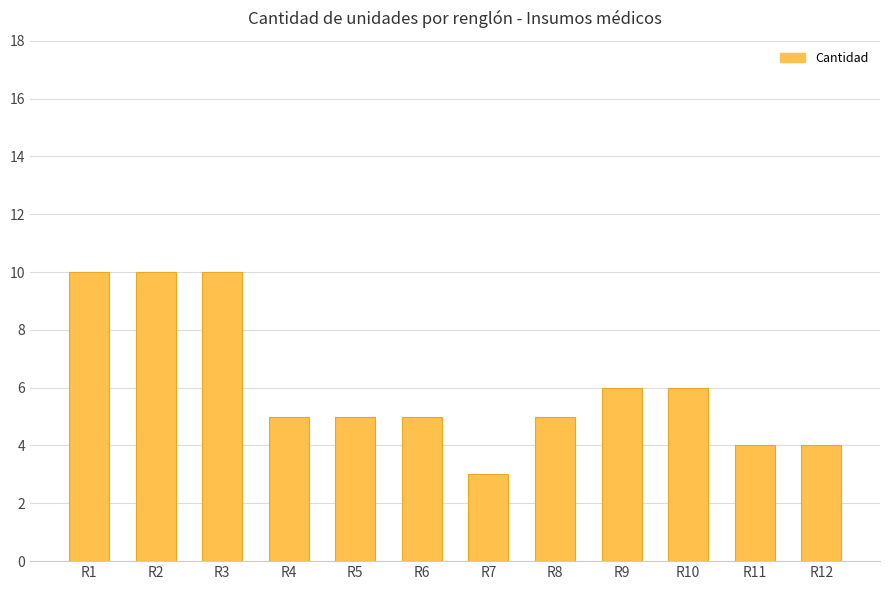

Reading right to left, transcribe all the data shown in this chart.

R12=4	R11=4	R10=6	R9=6	R8=5	R7=3	R6=5	R5=5	R4=5	R3=10	R2=10	R1=10